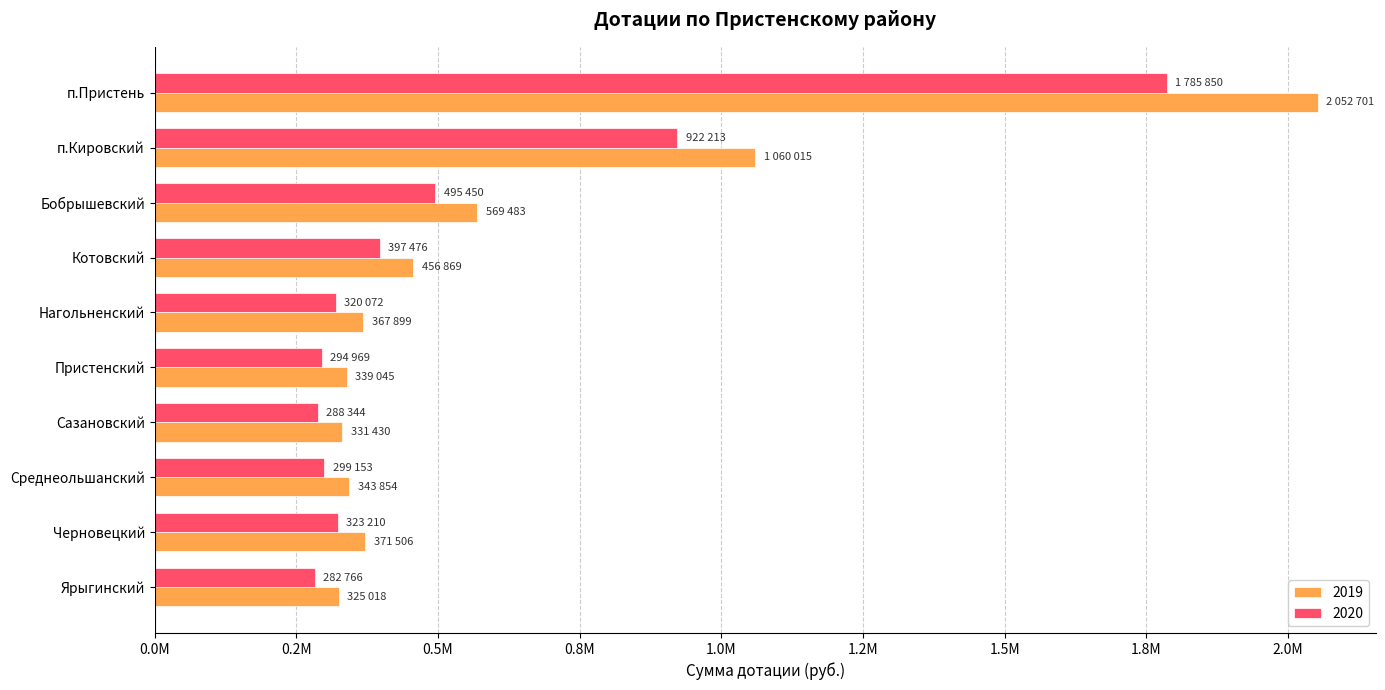

What are all the series names shown in the legend?

2019, 2020